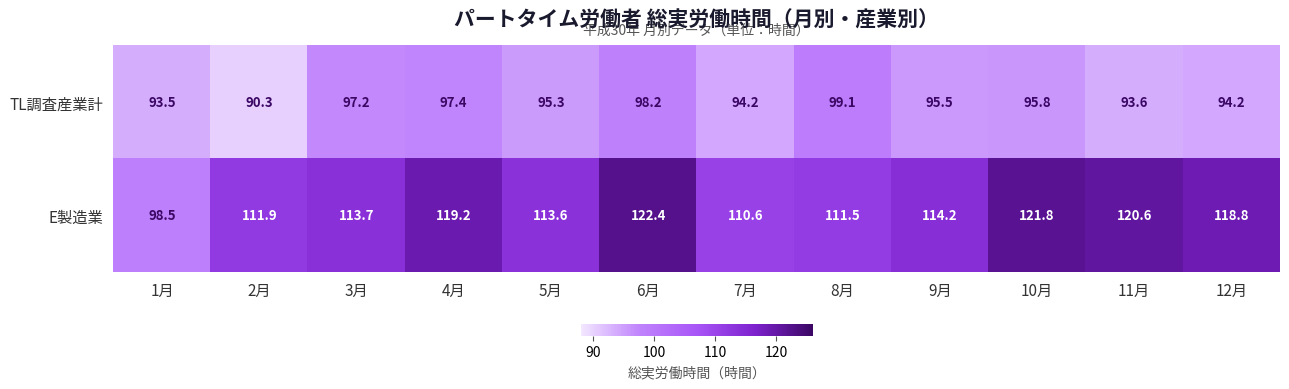

Is it true that TL調査産業計 equals 97.2 at 3月?

True